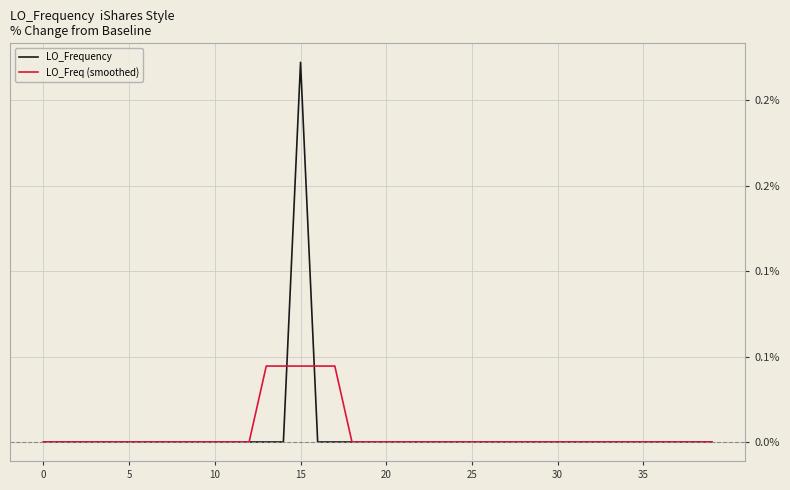

Is this an area chart (filled region under the line)?

No